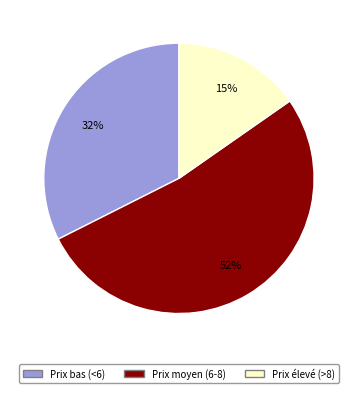

Does any single category account for the majority?

Yes